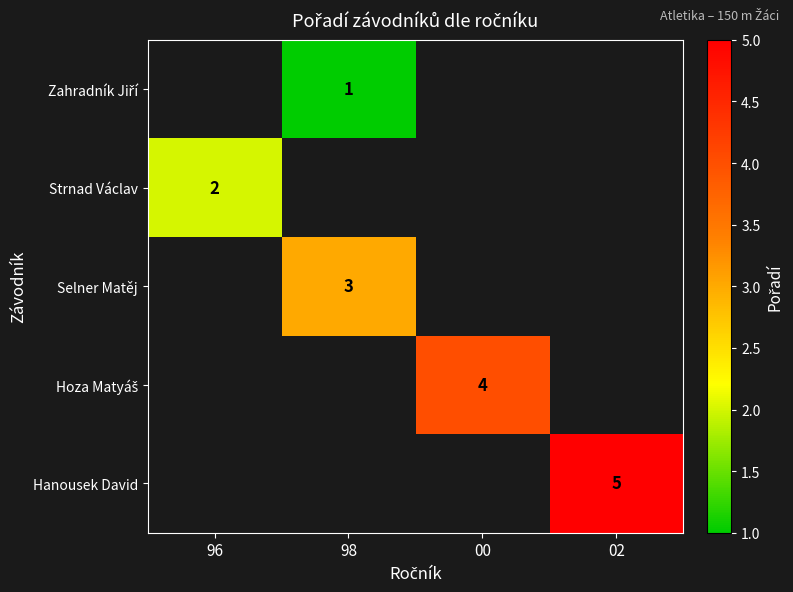

The value of Selner Matěj at 98 is 3. True or false?

True